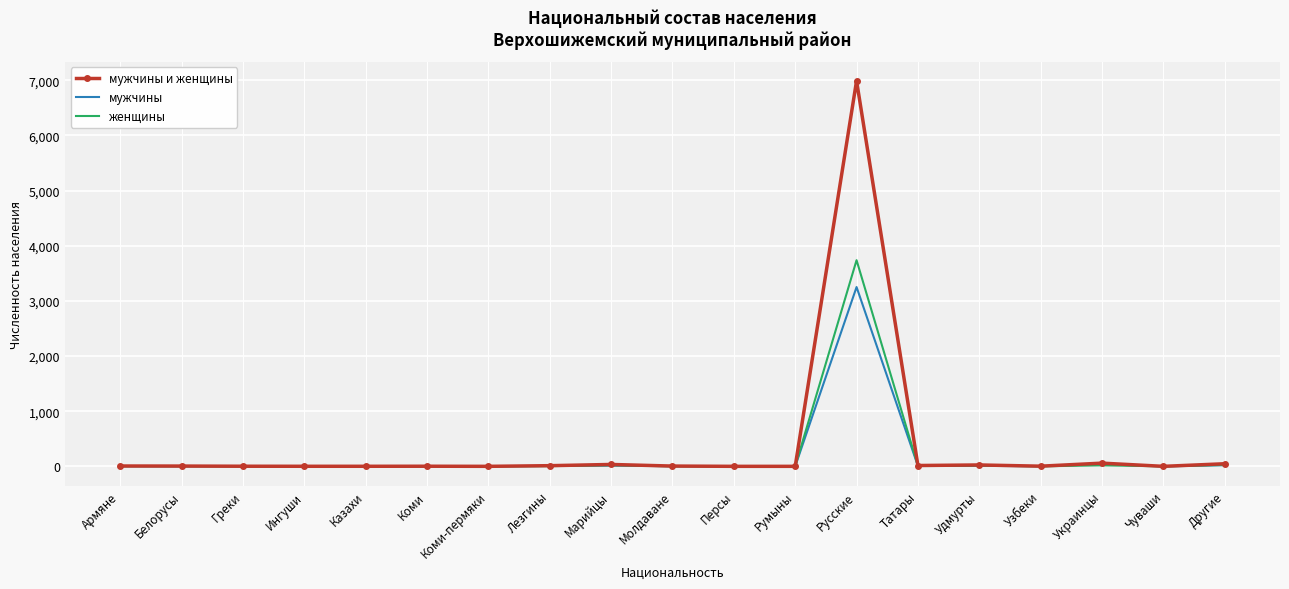

Rank the series by their maximum value, from lowest to highest.

мужчины, женщины, мужчины и женщины